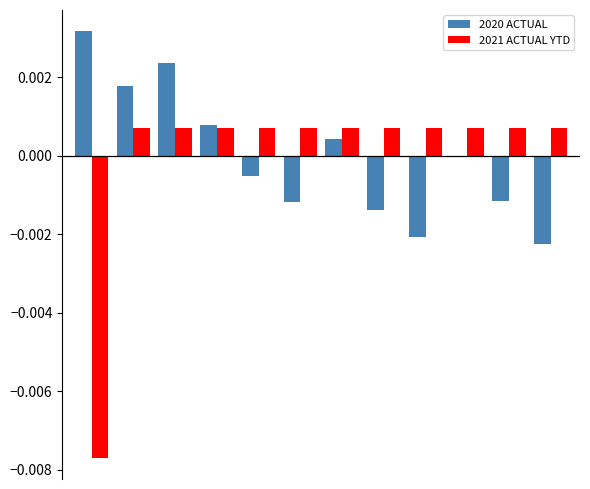

Which series has the largest range (max minus min)?

2021 ACTUAL YTD